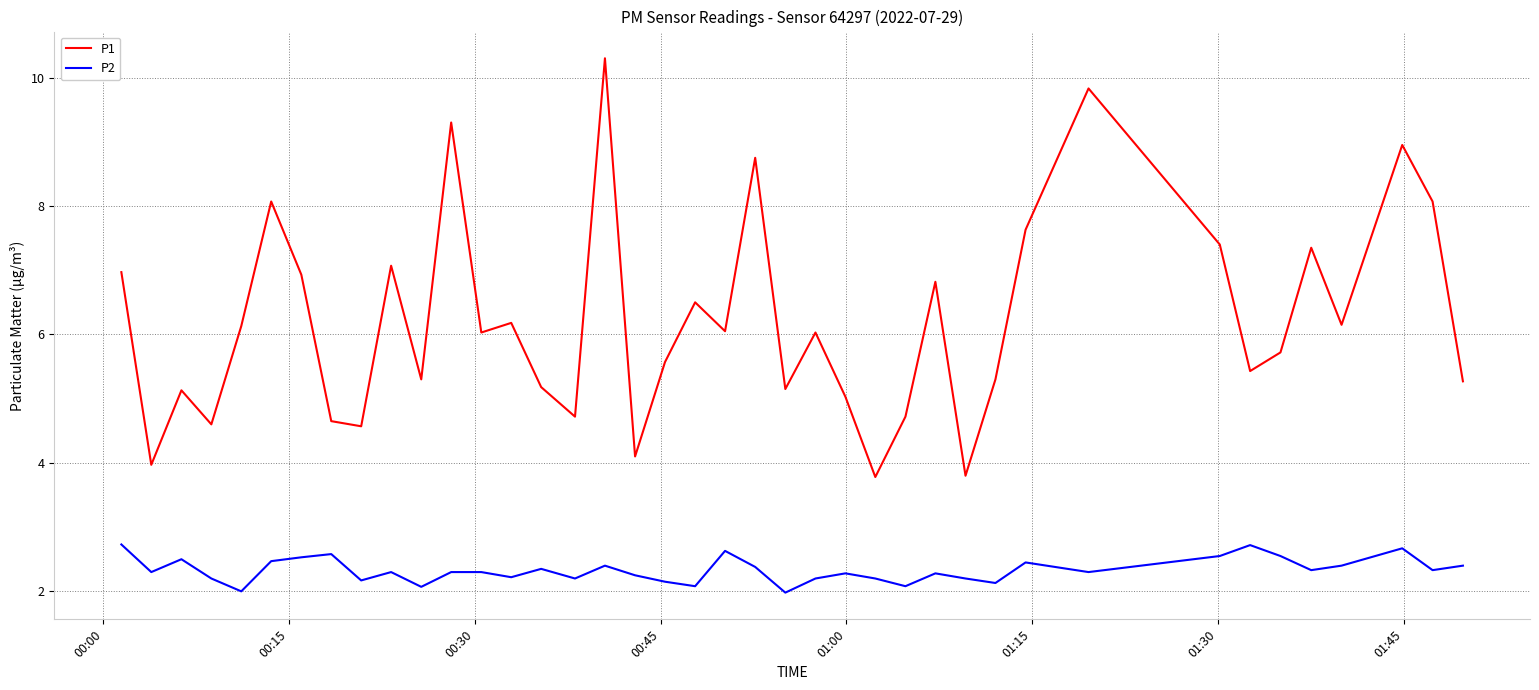

True or false: P2 has more than 1 points higher than both neighbors.

True